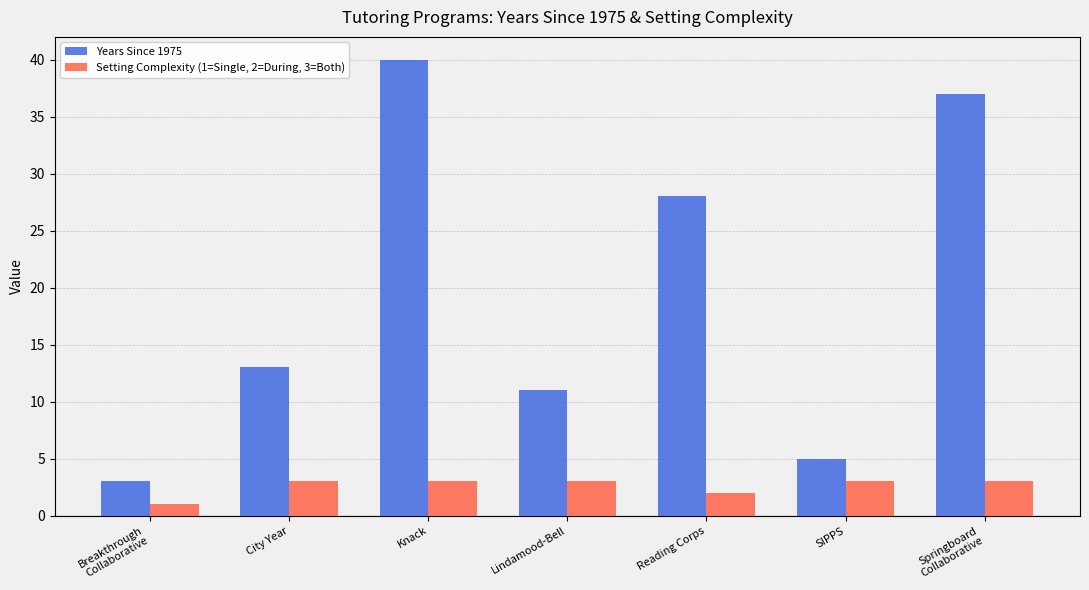

How many values in the Years Since 1975 series are below 13?

3